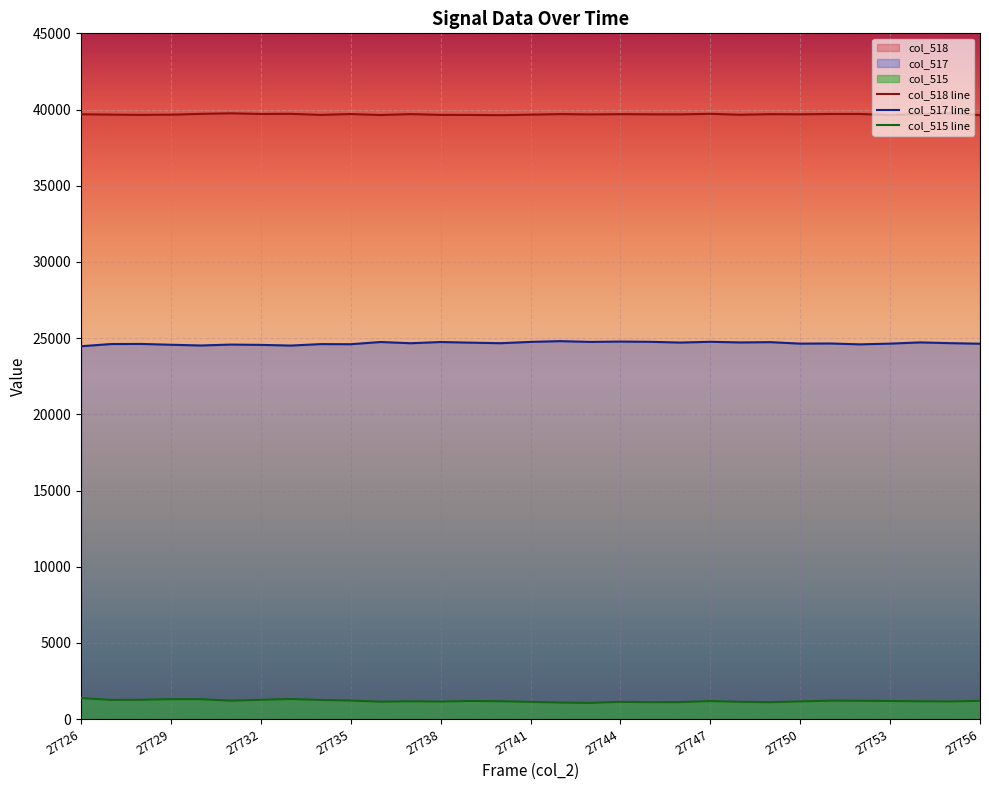

List the series in order of their overall mean, lowest first.

col_515 line, col_517 line, col_518 line